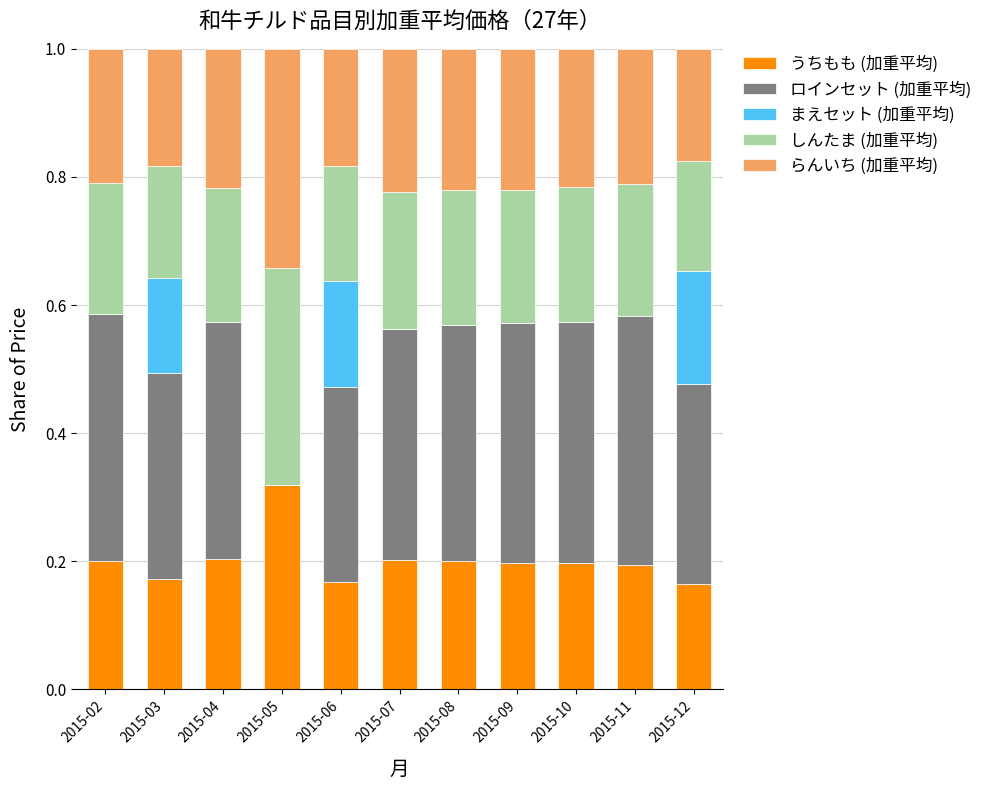

What is the sum of all うちもも (加重平均) values?

2.2